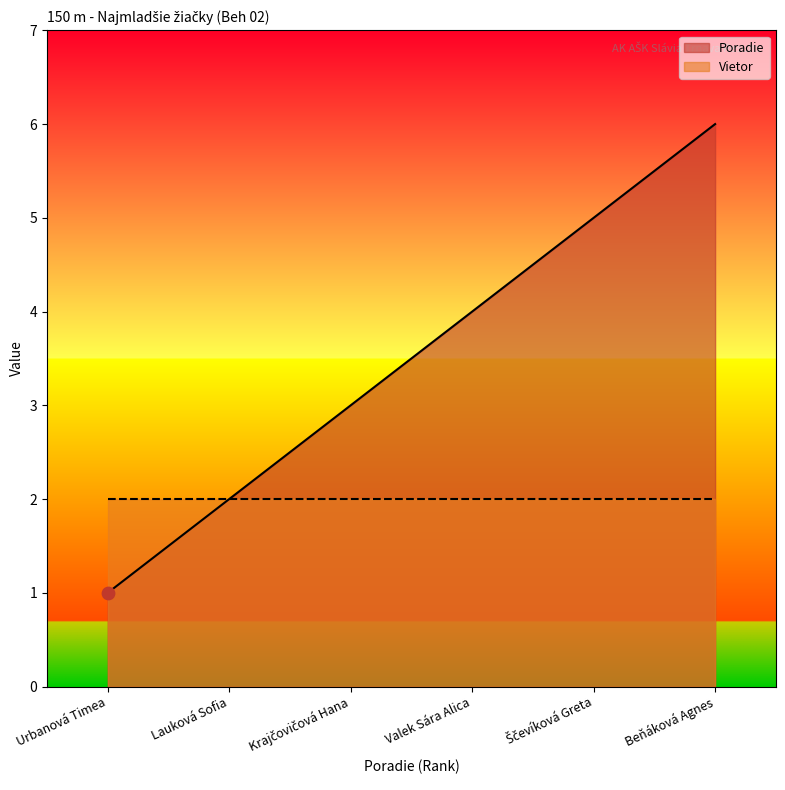

Which has a higher value, Ščevíková Greta or Urbanová Timea?

Ščevíková Greta